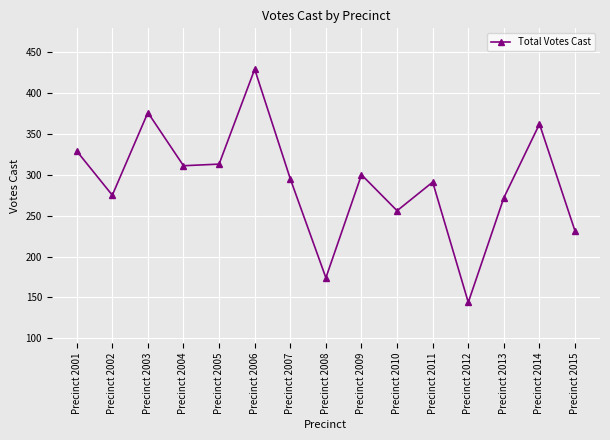

True or false: the data has more than 2 interior local peaks.

True